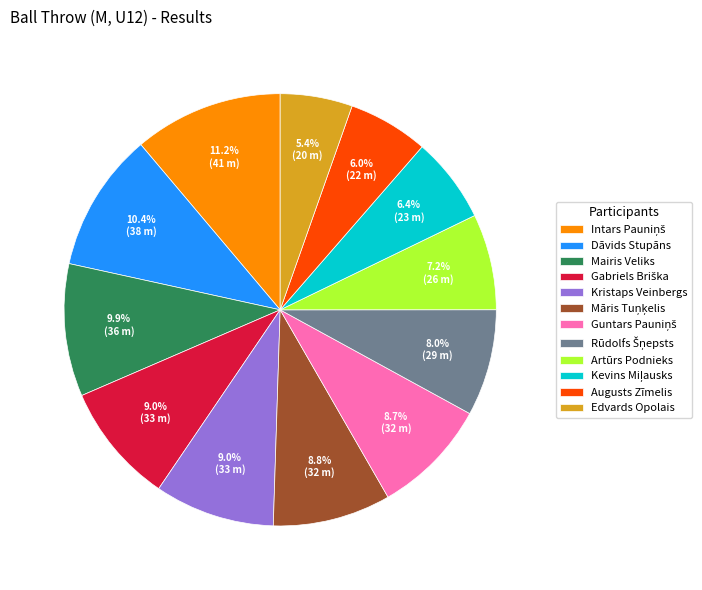

Count the number of slices in the pie.

12